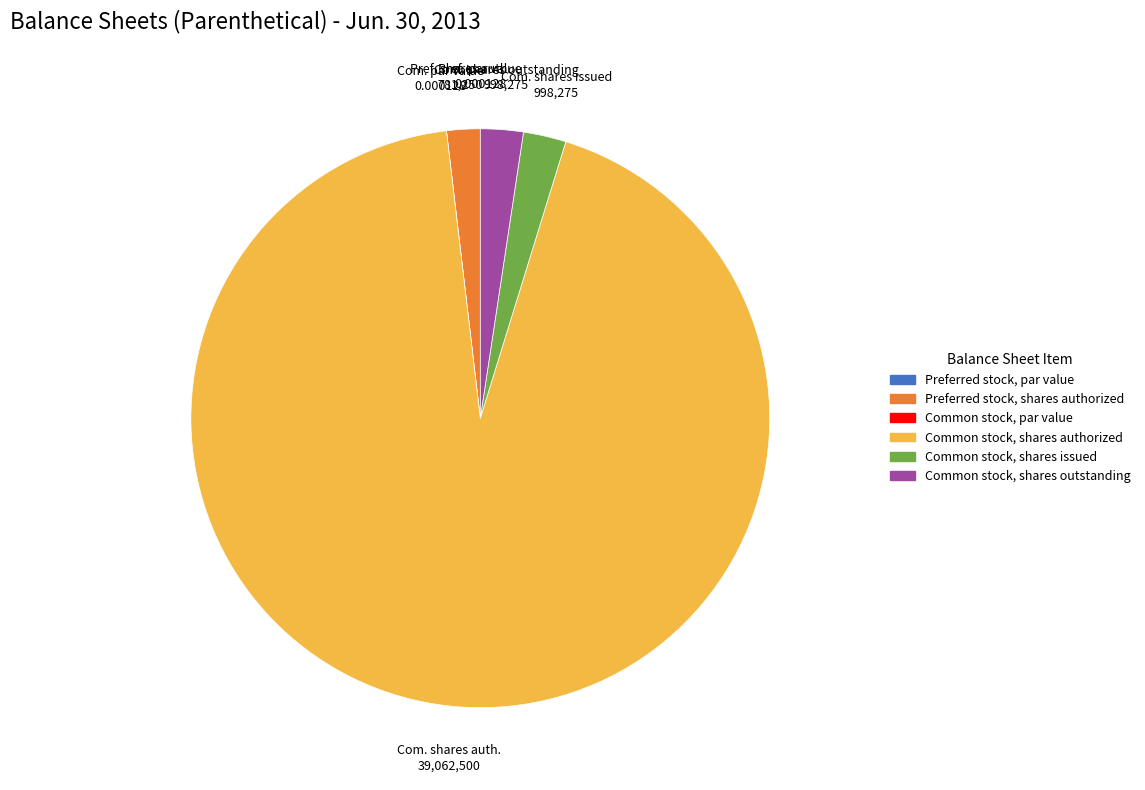

Approximately how many times larger is the value at Preferred stock, shares authorized compared to Common stock, shares issued?

0.8